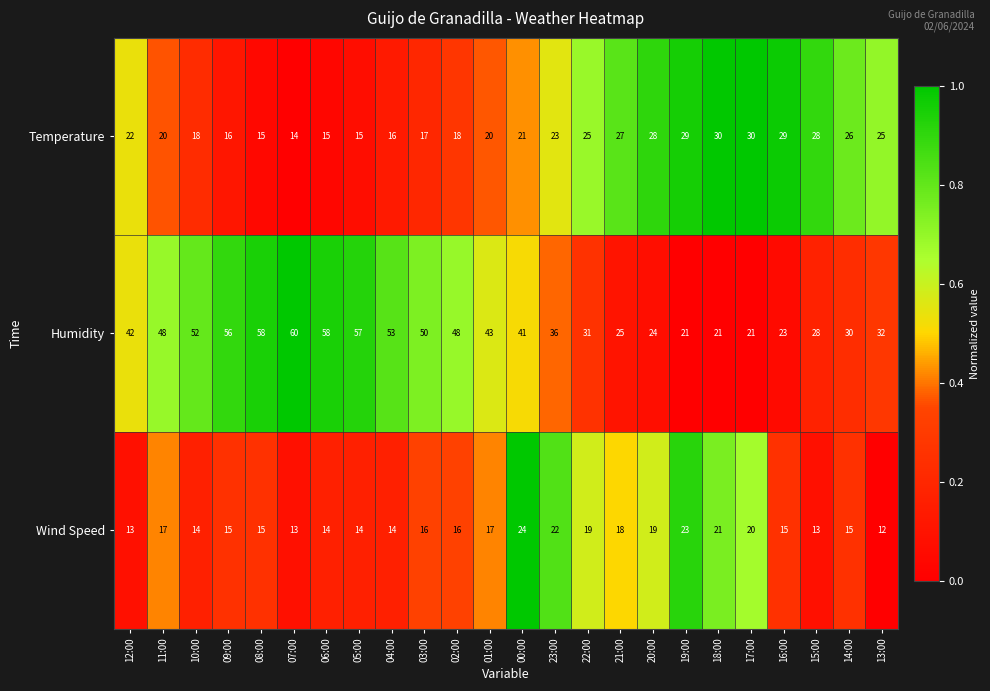

List the series in order of their overall mean, highest first.

Humidity, Temperature, Wind Speed